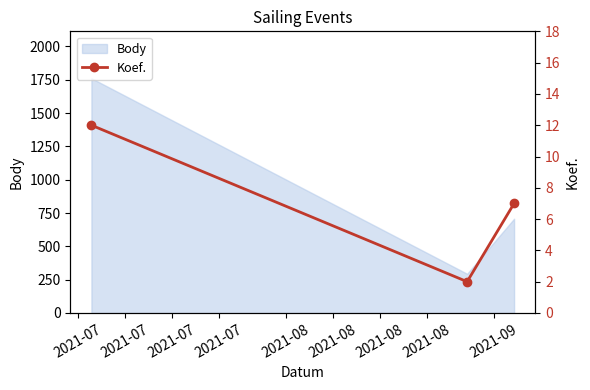

What is the highest value of the Body series?

1761